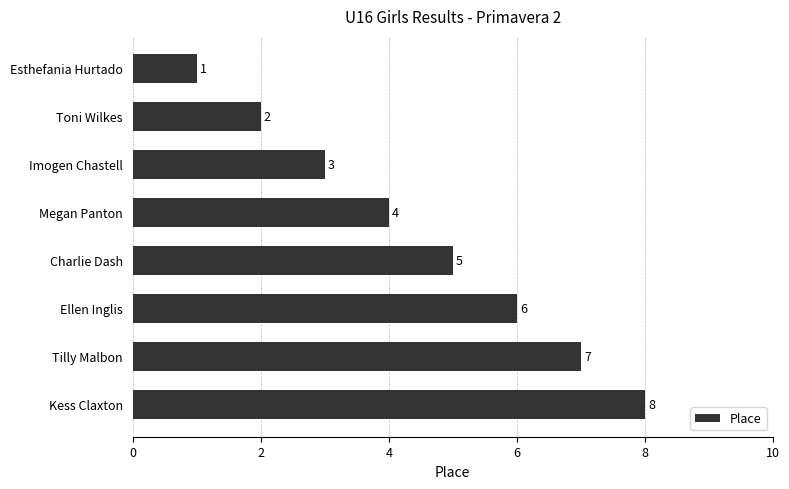

Is it true that the value at Megan Panton is 5?

False